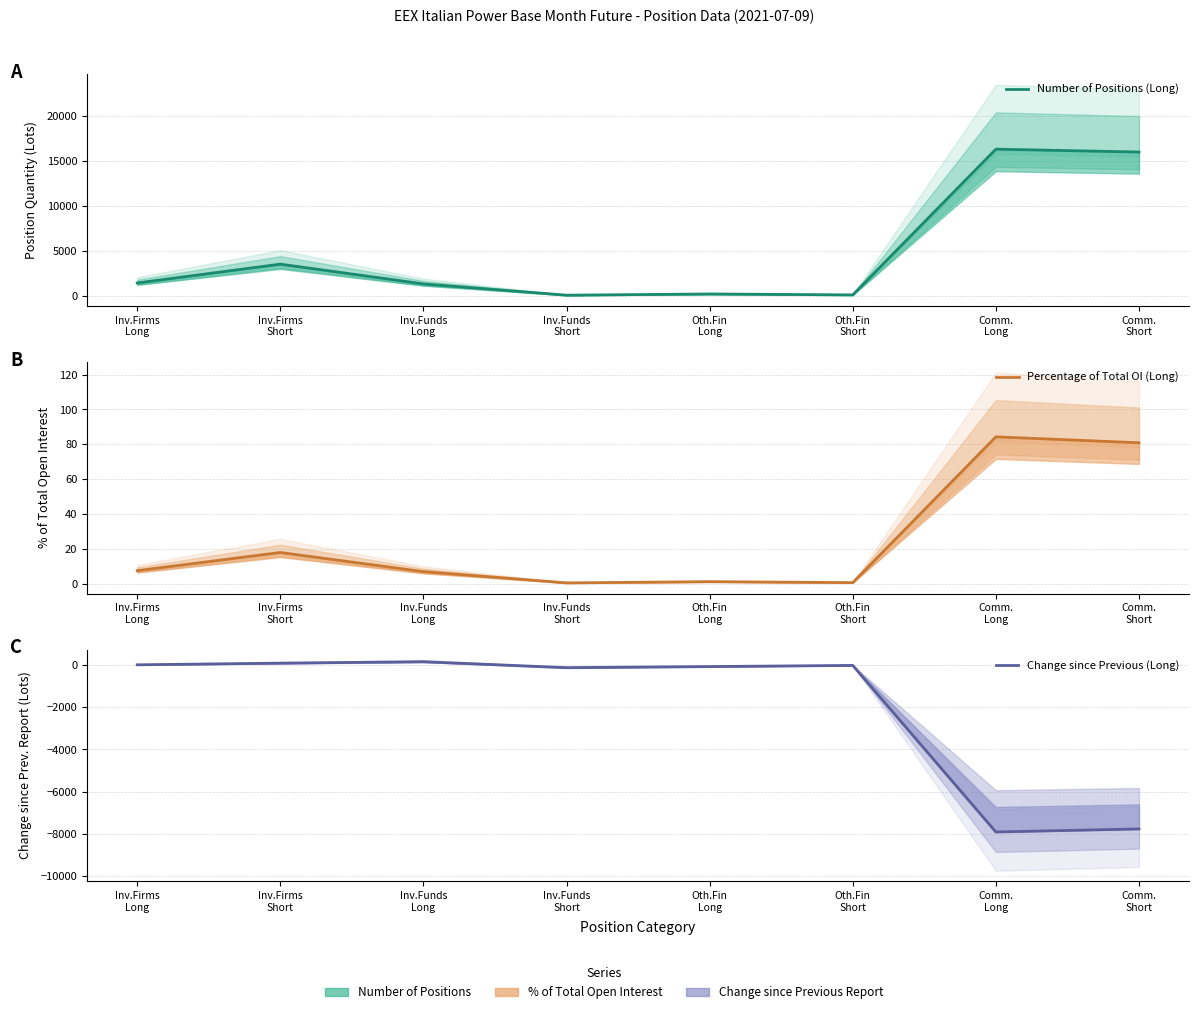

Rank the categories by Percentage of Total OI (Long) value from lowest to highest.

Inv.Funds
Short, Oth.Fin
Short, Oth.Fin
Long, Inv.Funds
Long, Inv.Firms
Long, Inv.Firms
Short, Comm.
Short, Comm.
Long